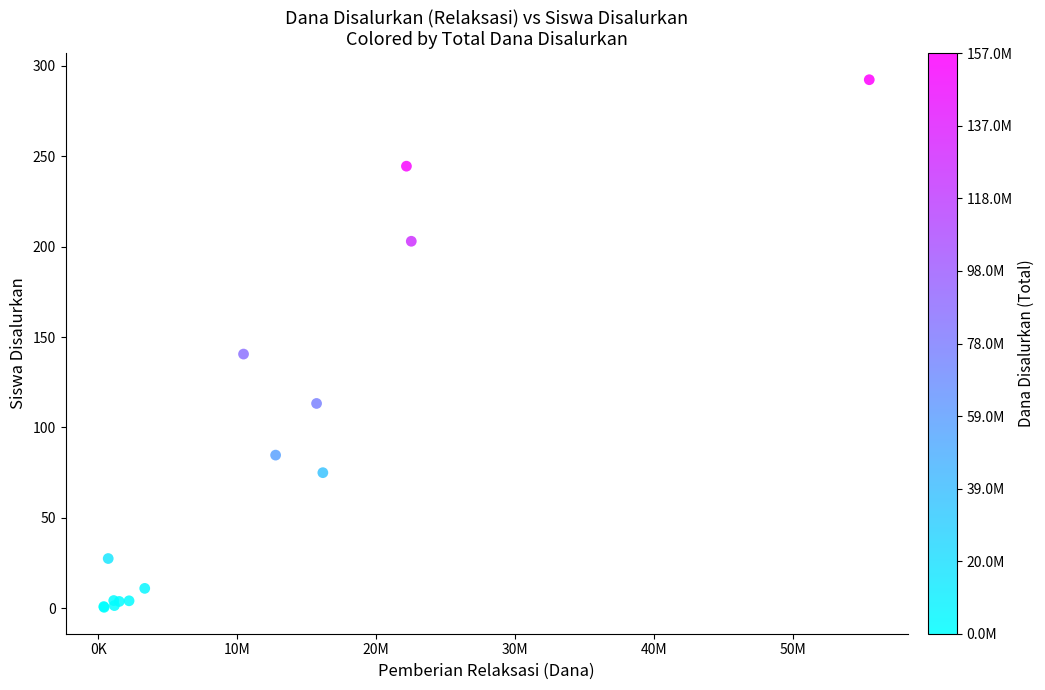

What Y value in the scatter plot is closest to 146?

140.6